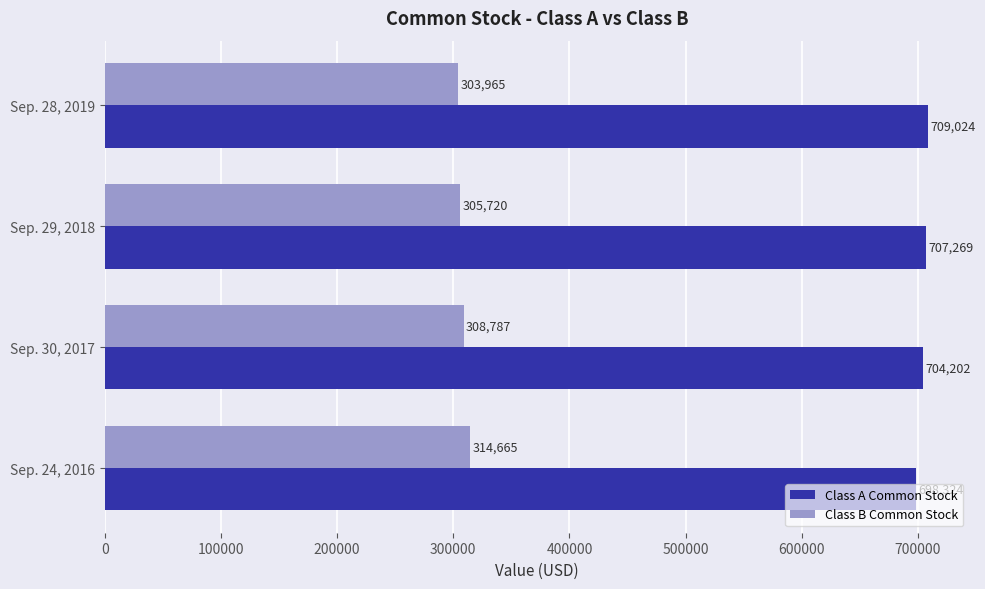

At how many categories does at least one series exceed 632333?

4